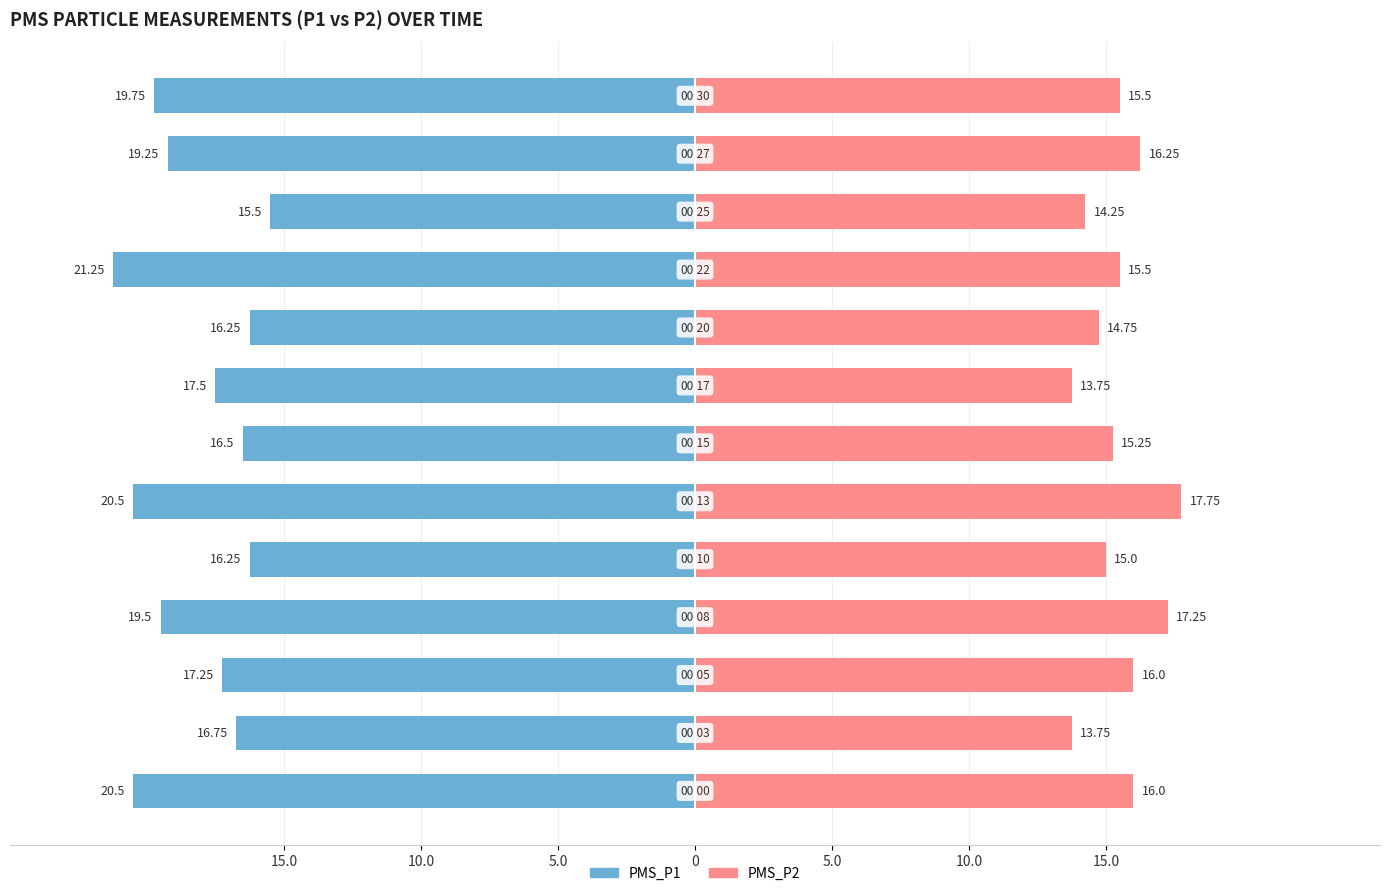

How many bars are there in each group?

2